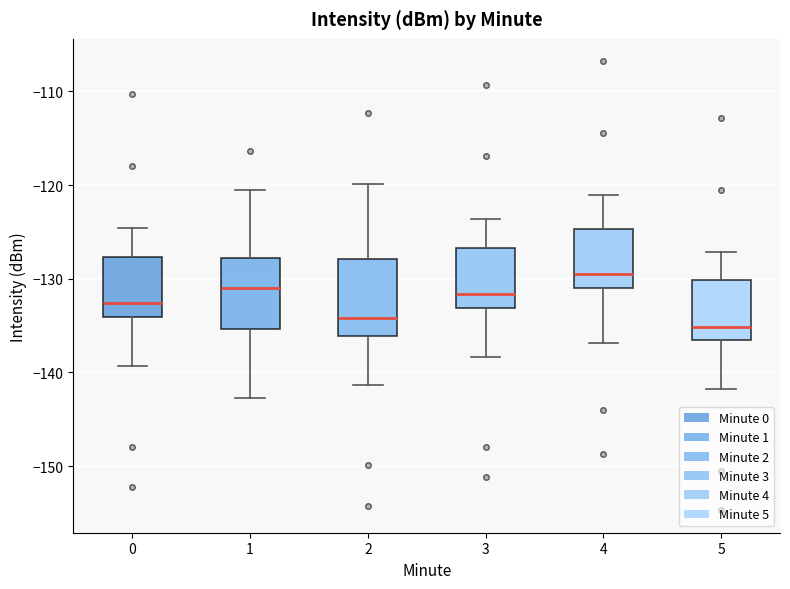

Reading left to right, read every box against the y-axis: the position of its median line, the range the box covers, and the ends of its whiskers. The values are not printed on the chart, so give them approximately, as read against the axis.

0: median -133, box -134 to -128, whiskers -139 to -125
1: median -131, box -135 to -128, whiskers -143 to -121
2: median -134, box -136 to -128, whiskers -141 to -120
3: median -132, box -133 to -127, whiskers -138 to -124
4: median -129, box -131 to -125, whiskers -137 to -121
5: median -135, box -137 to -130, whiskers -142 to -127